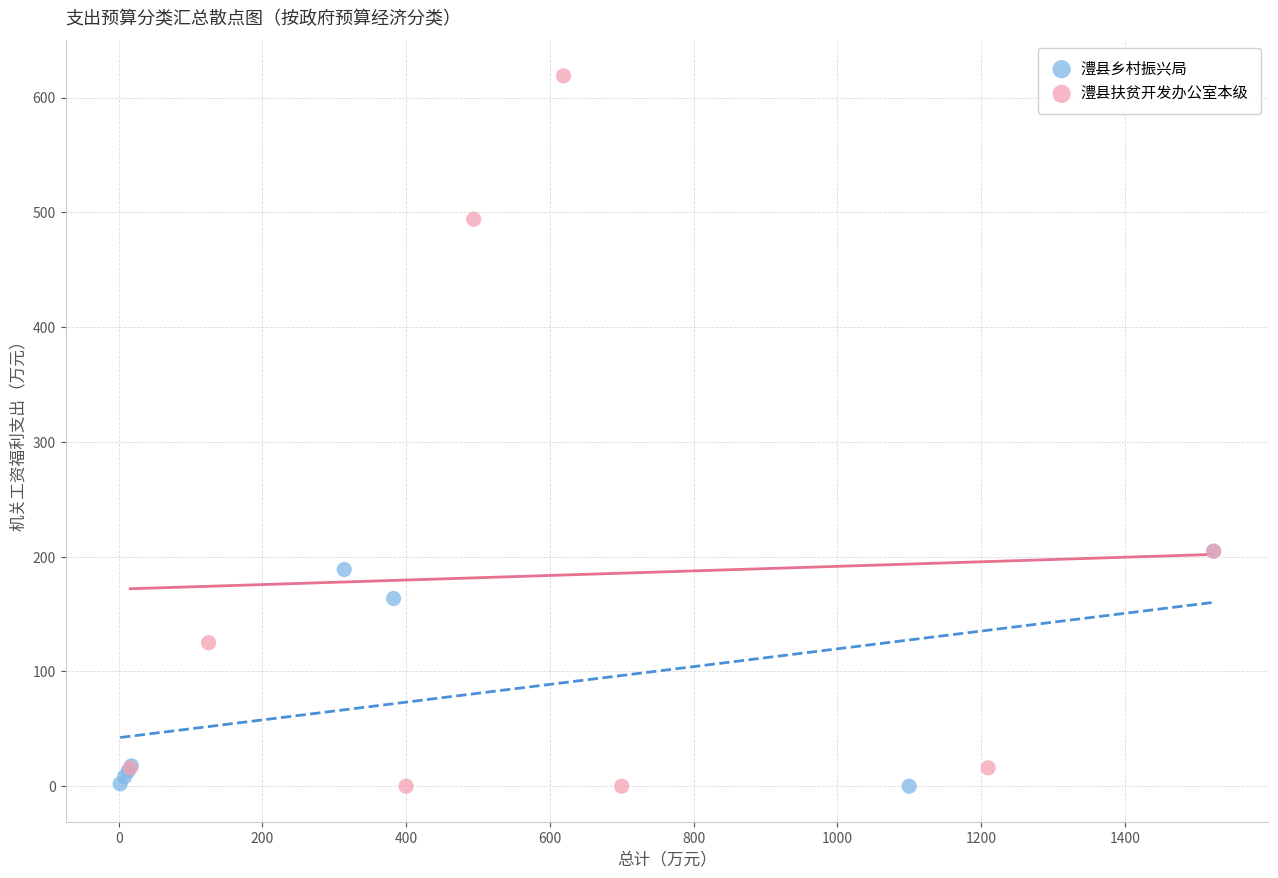

Which series reaches the maximum Y coordinate?

澧县扶贫开发办公室本级